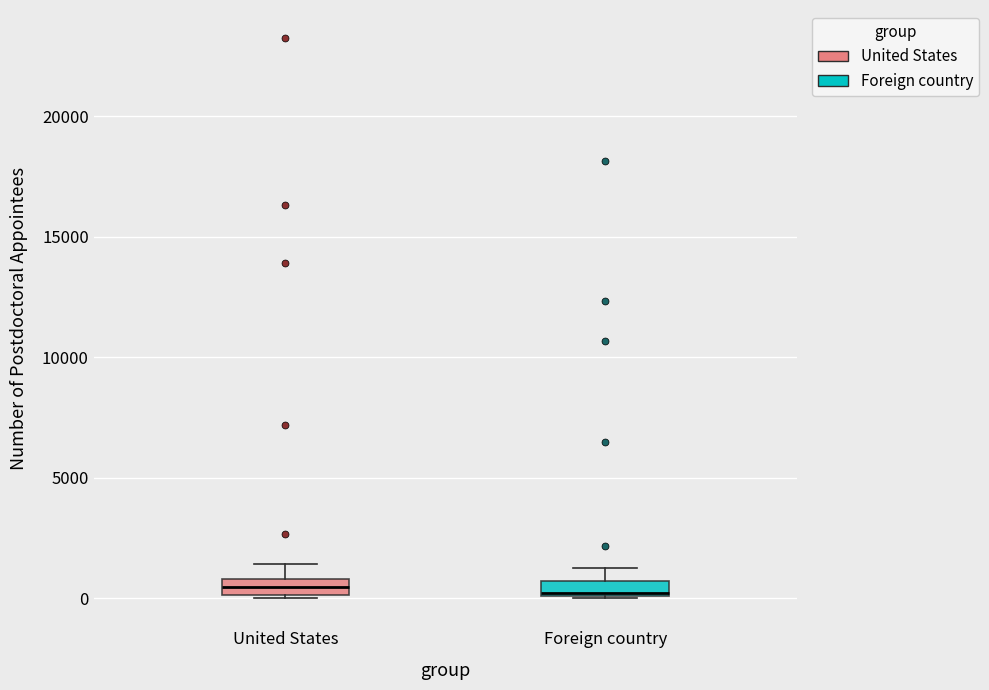

Where does the upper whisker of the box for United States end on the y-axis? The values are not printed on the chart, so give them approximately, as read against the axis.

1500